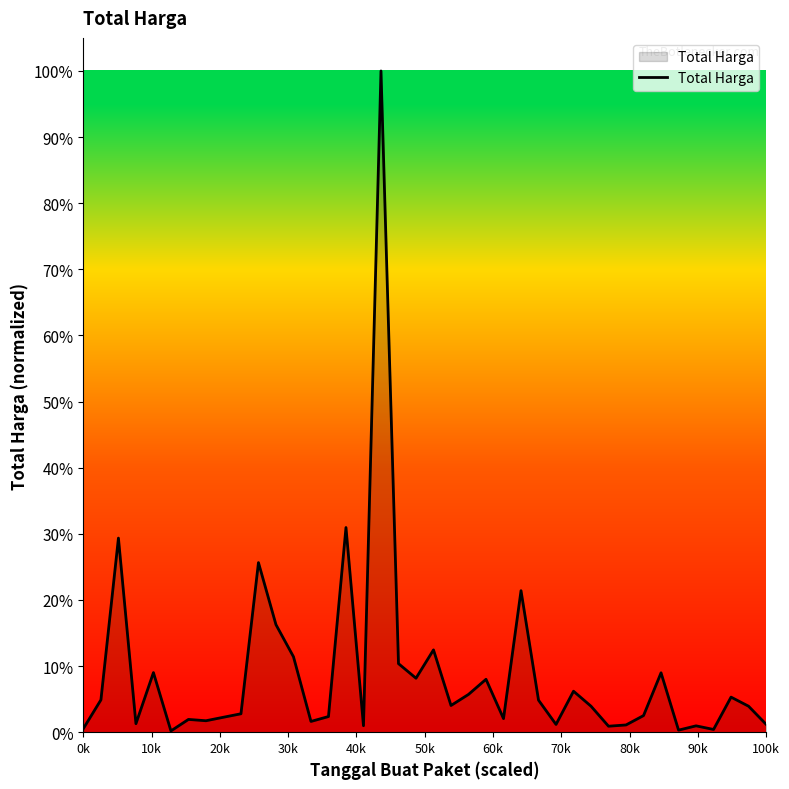

What is the maximum value shown in the chart?

1.0